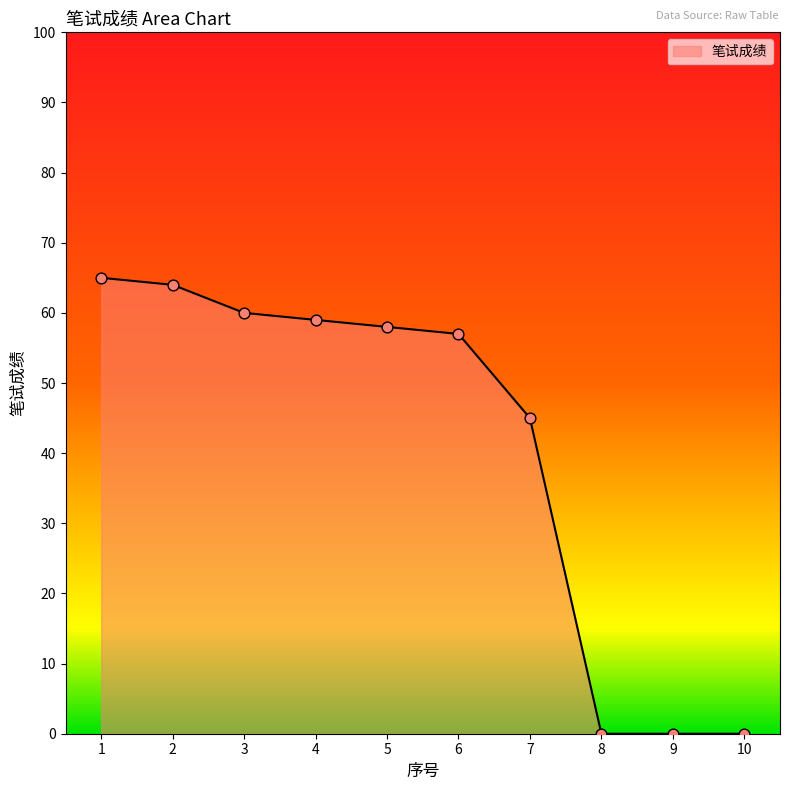

What is the change in value from 2 to 7?

-19